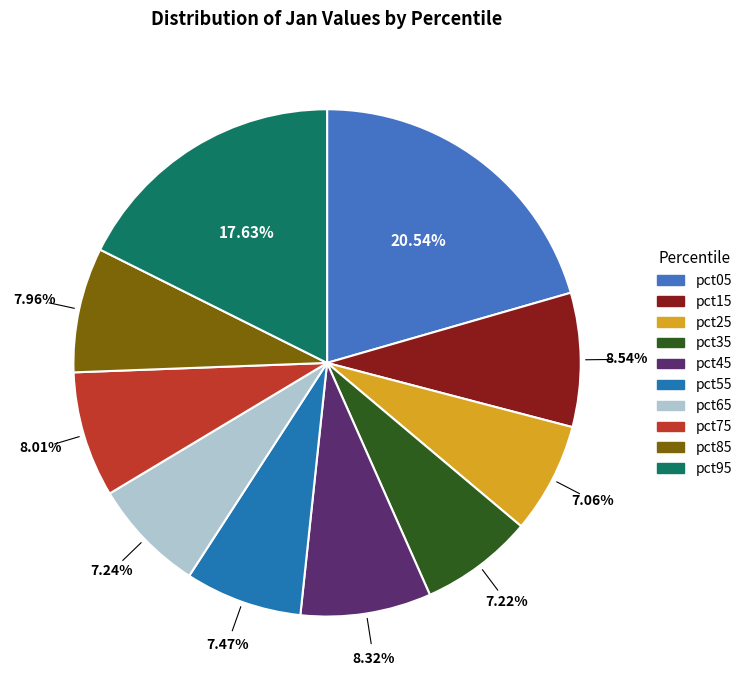

How many slices are in this pie chart?

10